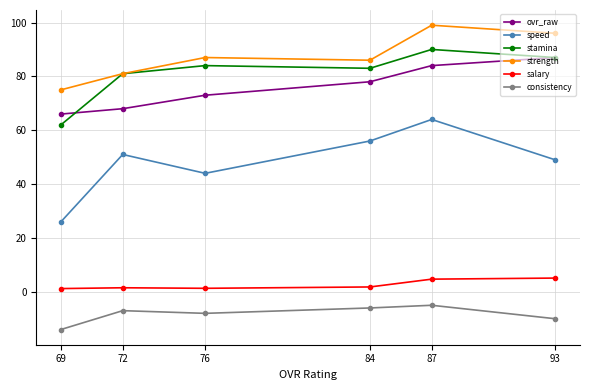

Which category has the highest value across all series?

87